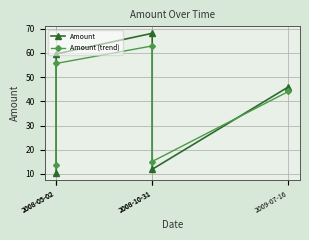

At which label is Amount closest to 39?

2009-07-16